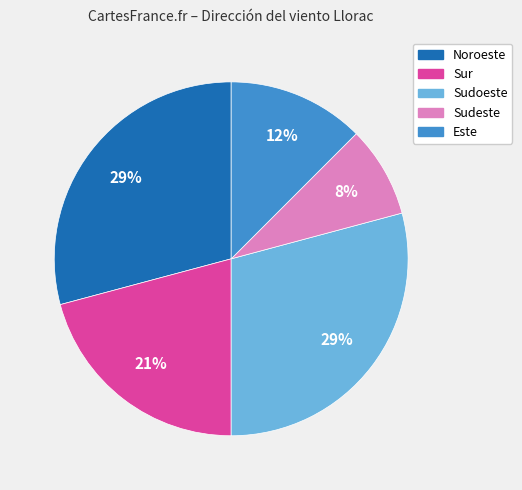

Is the sum of Sudeste and Este greater than half?

No